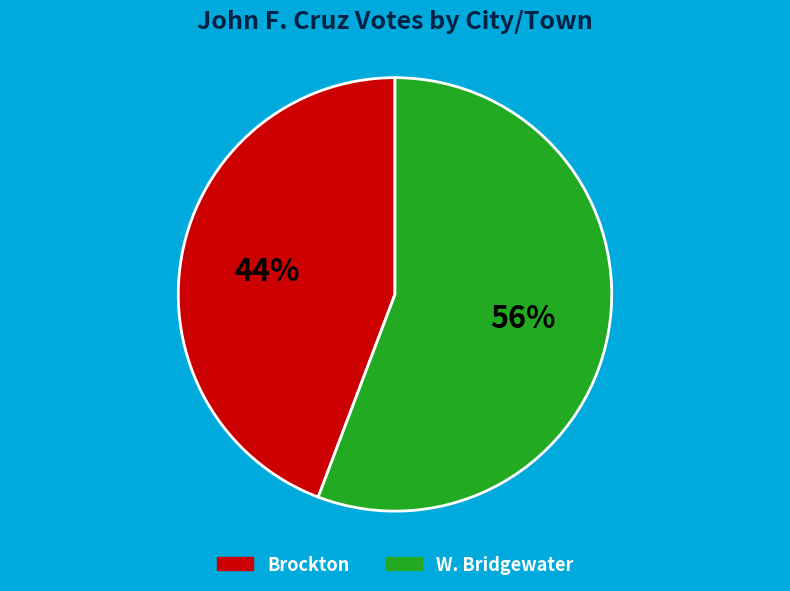

Between Brockton and W. Bridgewater, which is larger?

W. Bridgewater